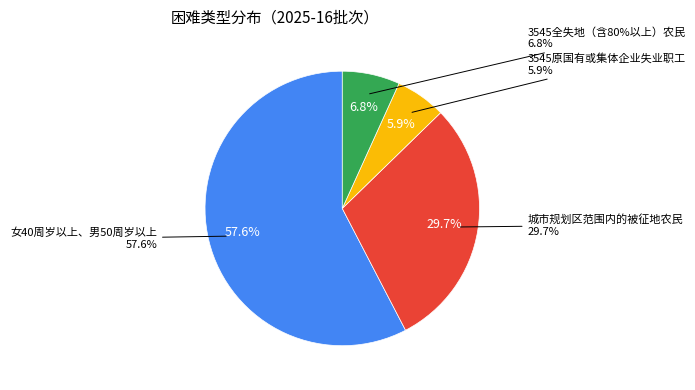

Count the number of slices in the pie.

4